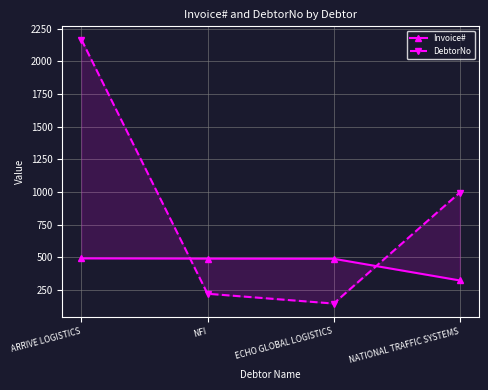

What is the sum of all DebtorNo values?

3531